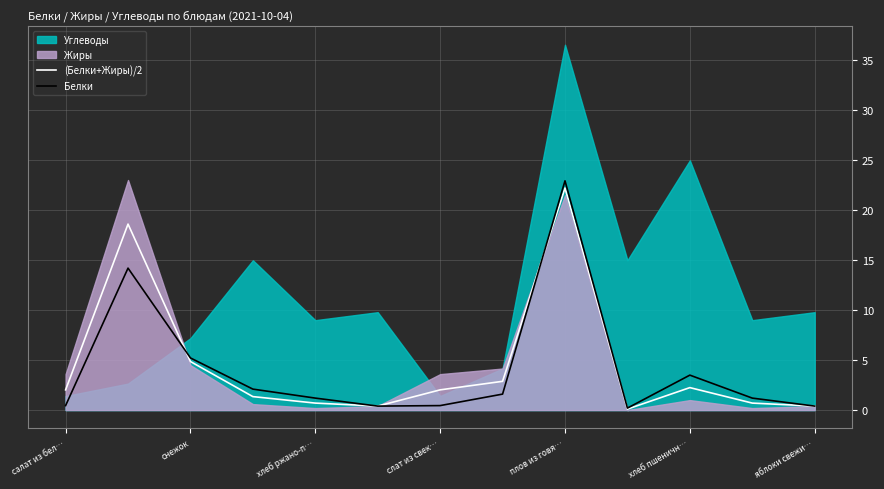

The value of (Белки+Жиры)/2 at хлеб пшеничн… is 3.6. True or false?

False